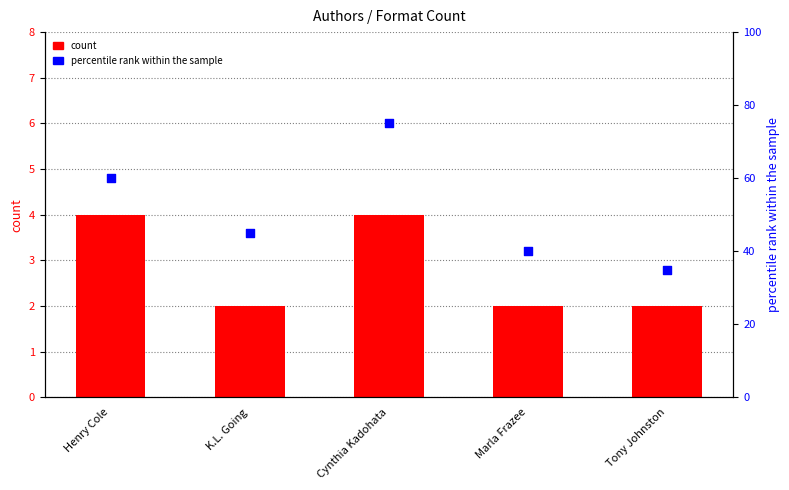

Which series contains the highest Y value?

percentile rank within the sample